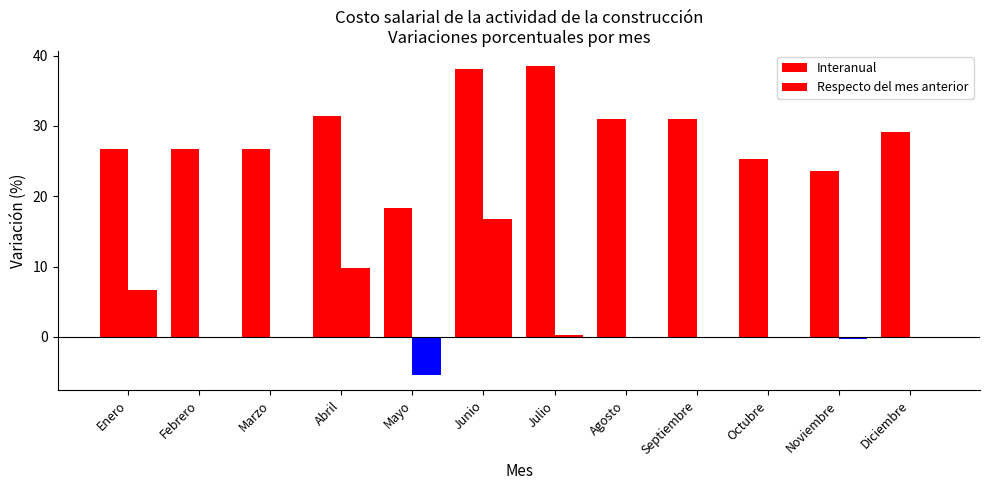

Is it true that Interanual equals 16.3 at Marzo?

False